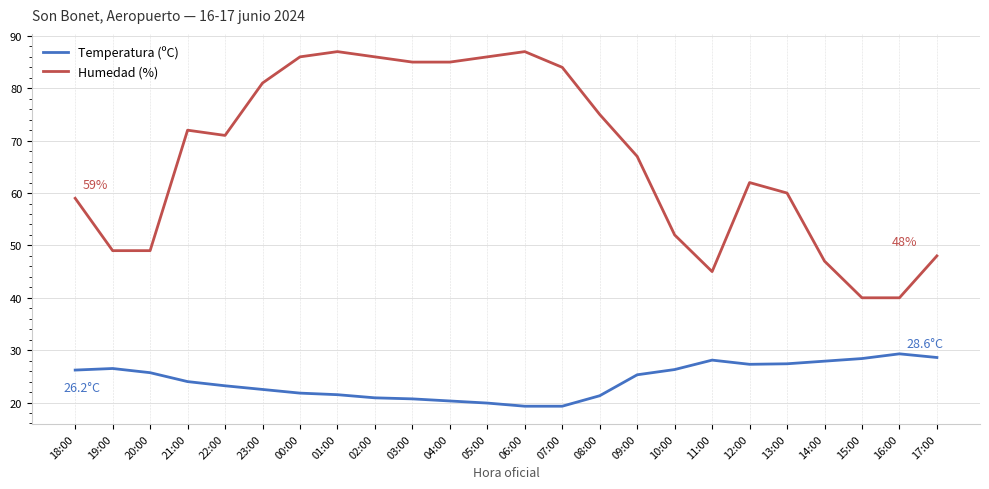

What is the difference between the highest and lowest values at 02:00?

65.1